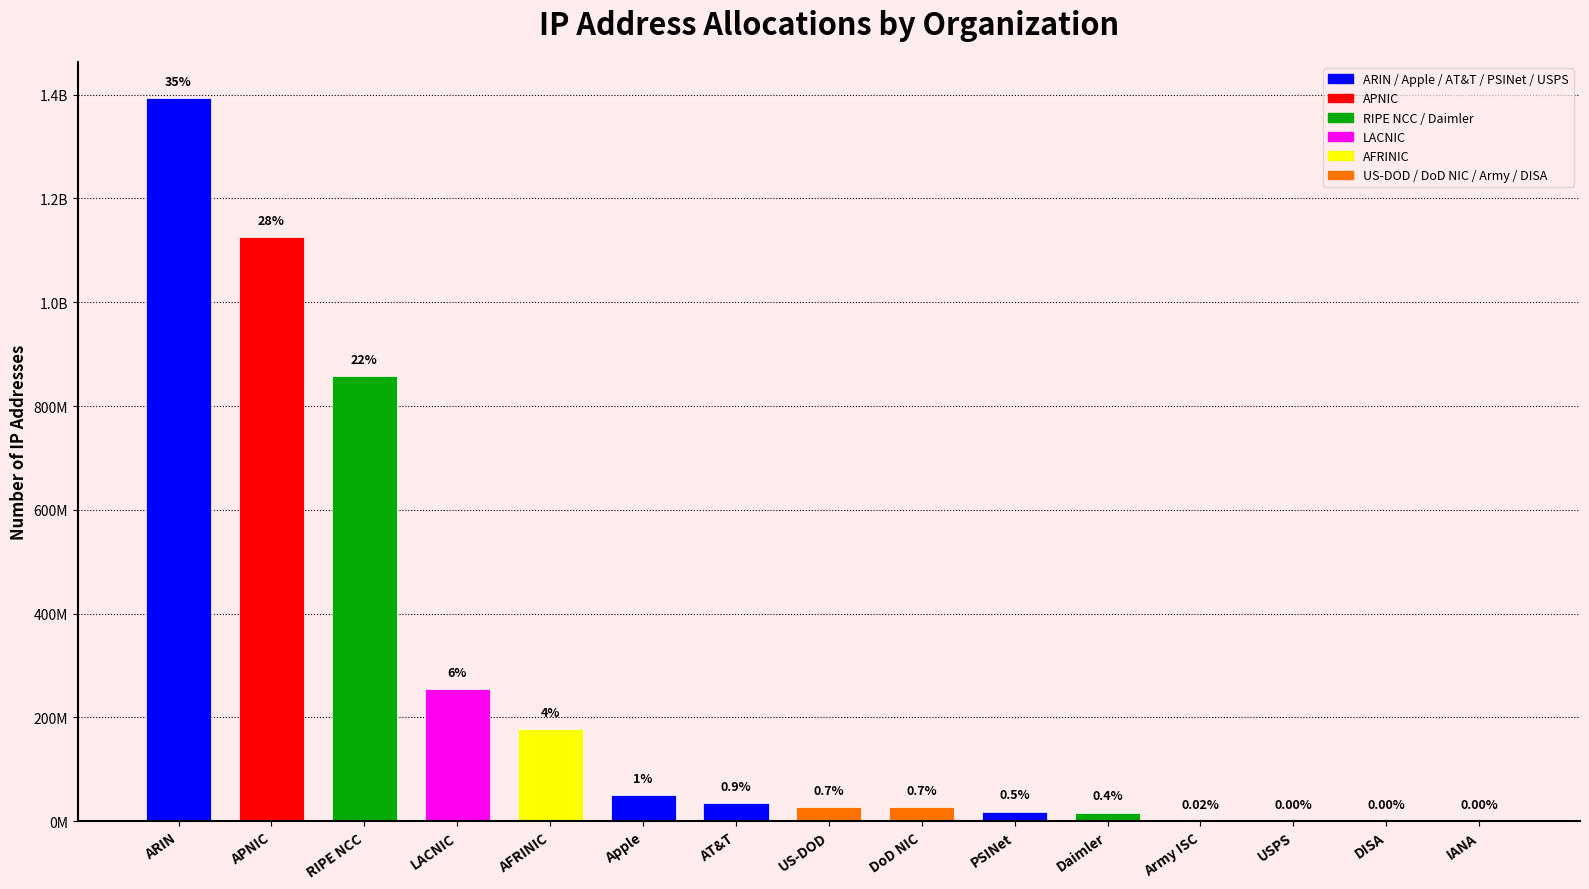

What is the difference between the maximum and minimum values?

1393421359